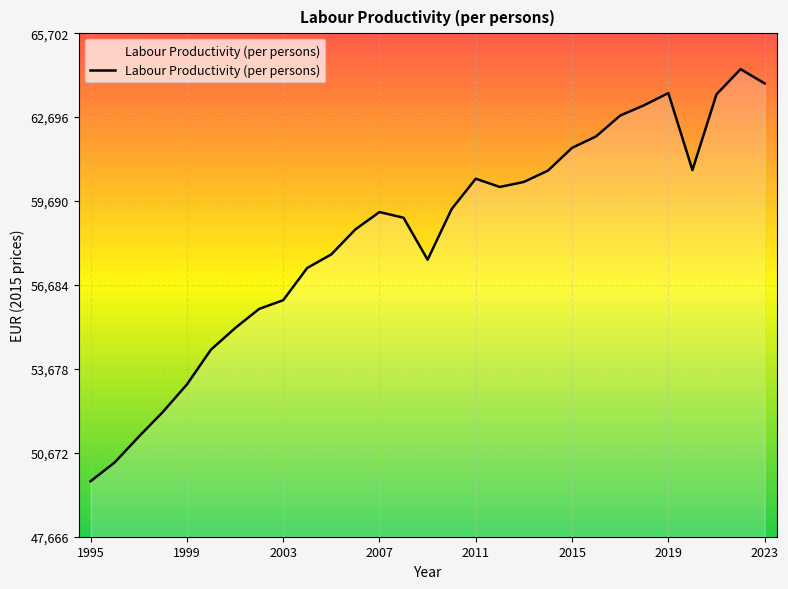

What is the greatest value displayed?

64414.6